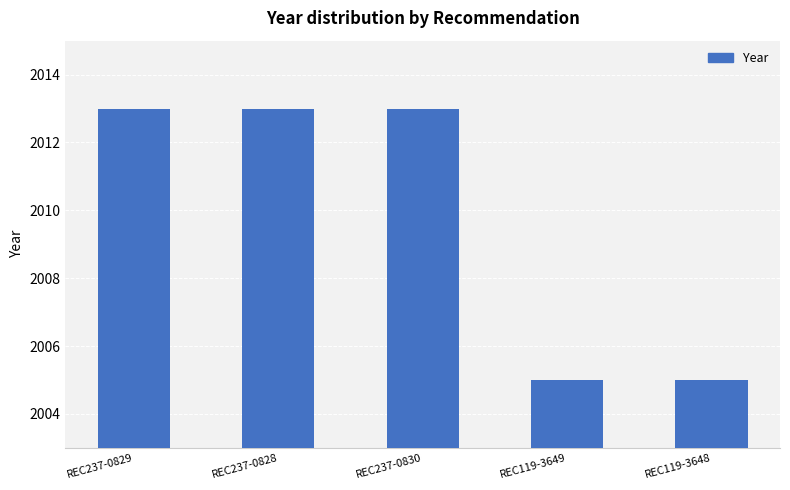

How many distinct data groups are displayed?

1